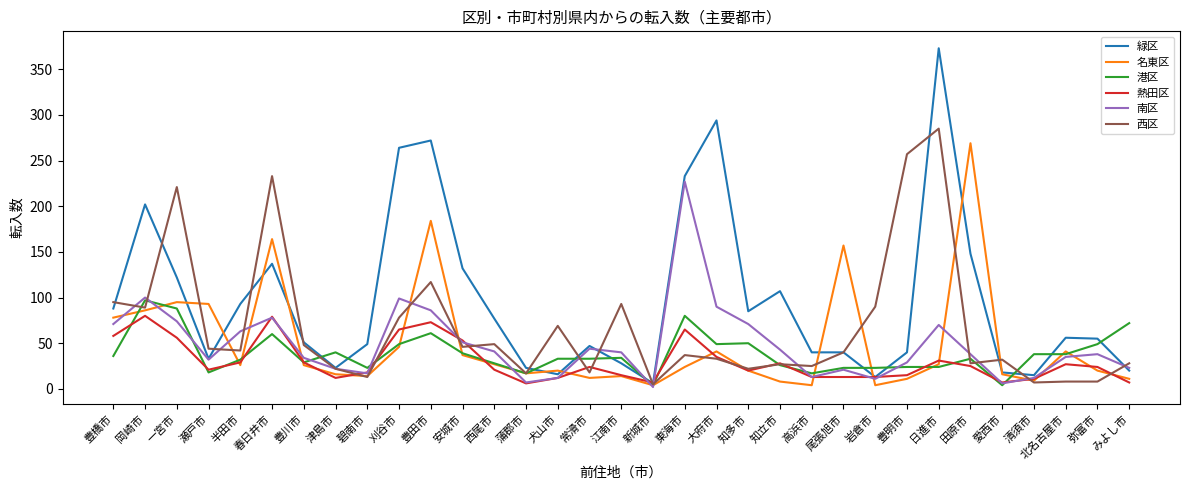

Which series has the largest total across all categories?

緑区